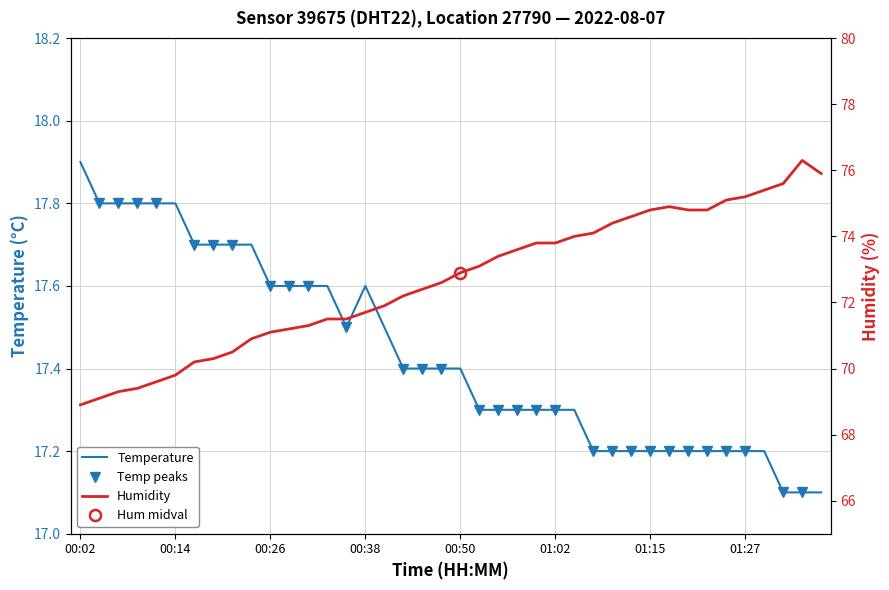

Does the chart display data point markers on the line(s)?

No